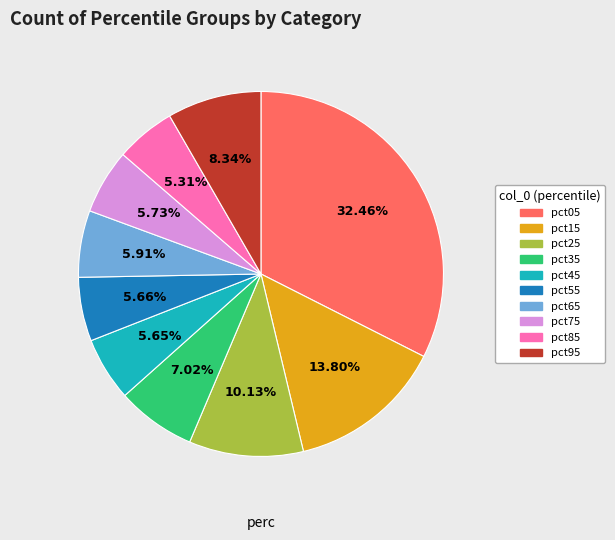

True or false: pct75 accounts for 6% of the total.

True